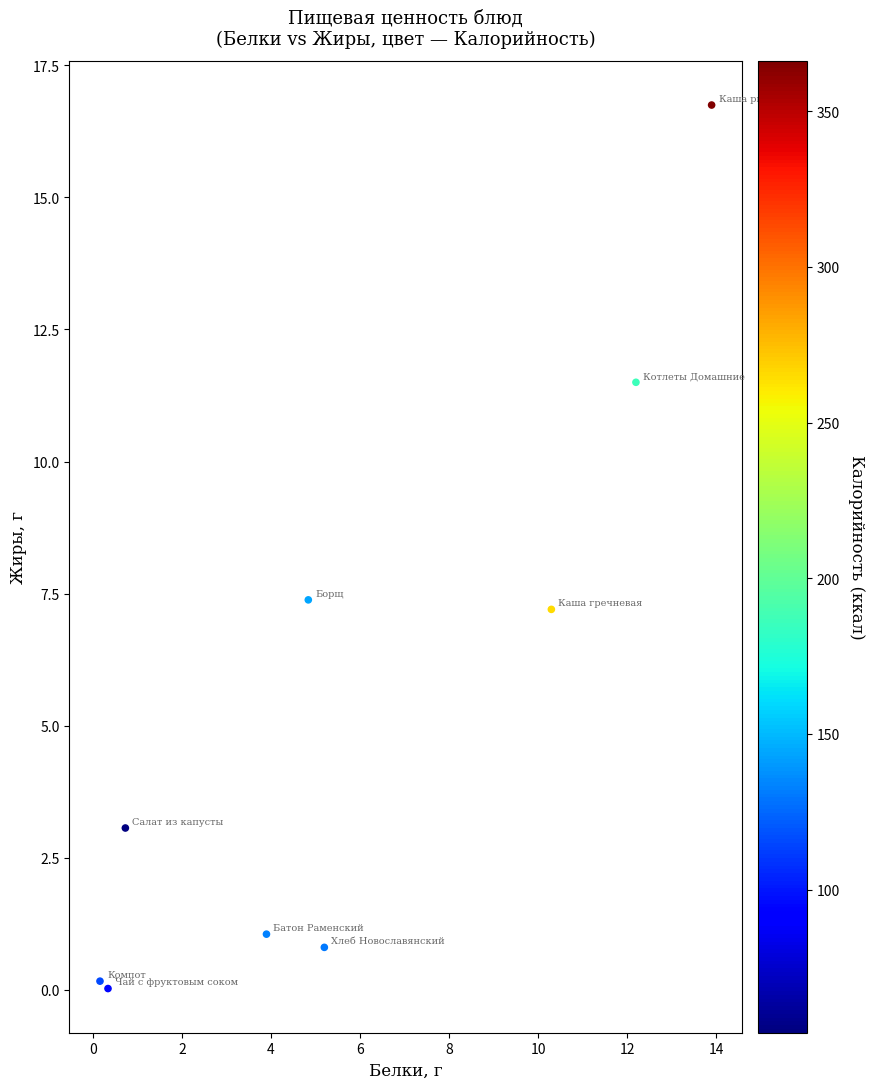

What is the range of Y values (max minus min)?

16.7